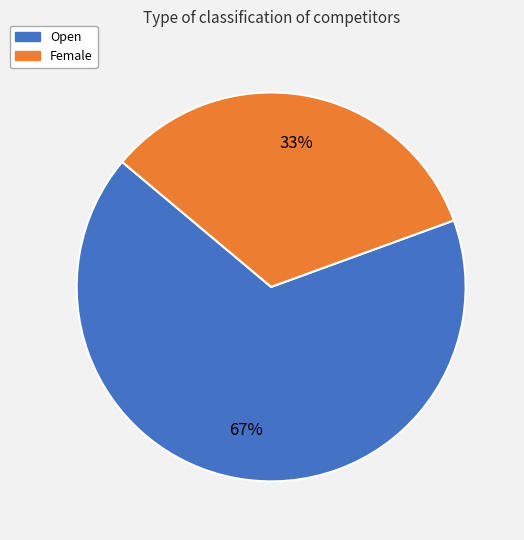

Approximately how many times larger is the value at Female compared to Open?

0.5